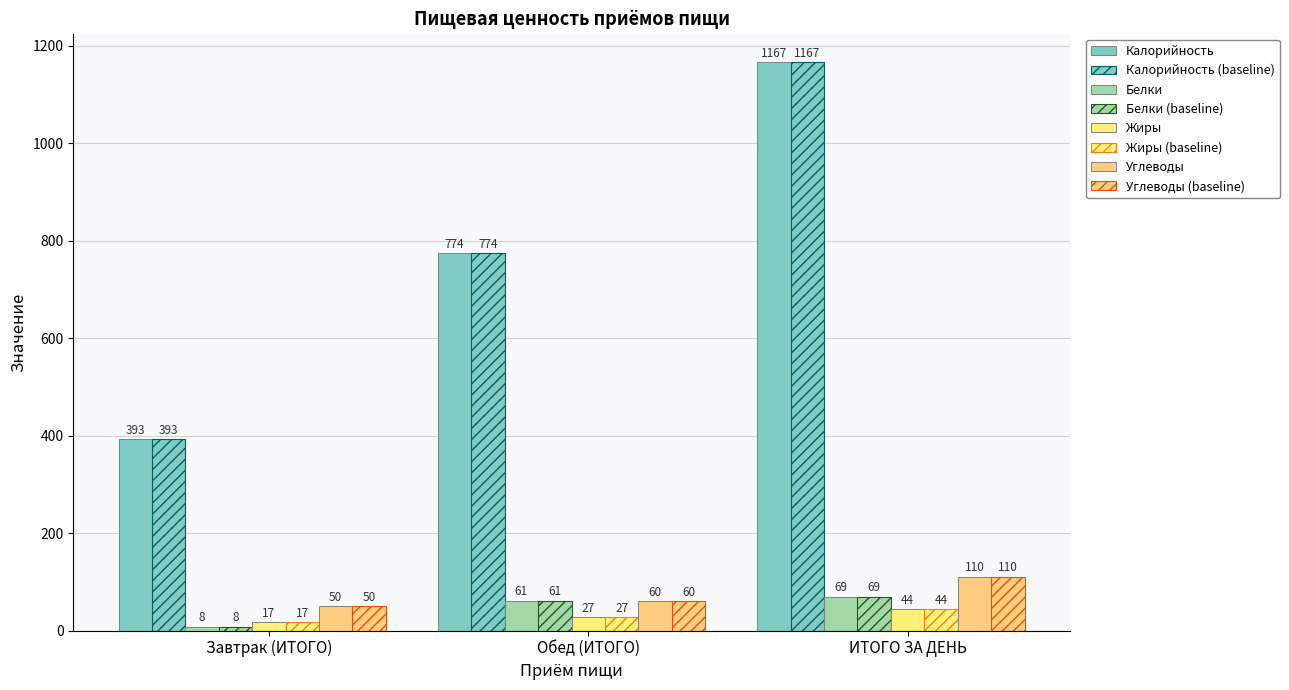

How many values in the Жиры (baseline) series are below 27?

1